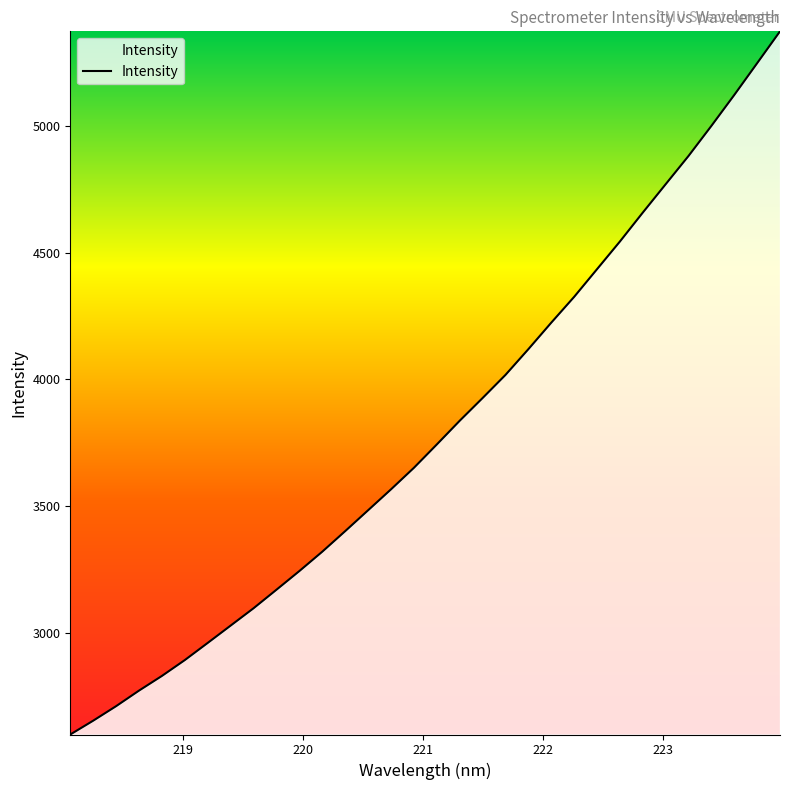

Reading left to right, transcribe all the data shown in this chart.

2600.0	2654.5	2711.8	2773.1	2831.0	2893.6	2961.3	3029.6	3097.9	3171.0	3244.6	3321.0	3401.9	3484.2	3566.7	3651.6	3743.6	3837.0	3926.6	4017.8	4119.3	4223.7	4325.5	4434.6	4543.6	4657.6	4769.5	4881.0	4999.5	5121.4	5246.6	5372.3